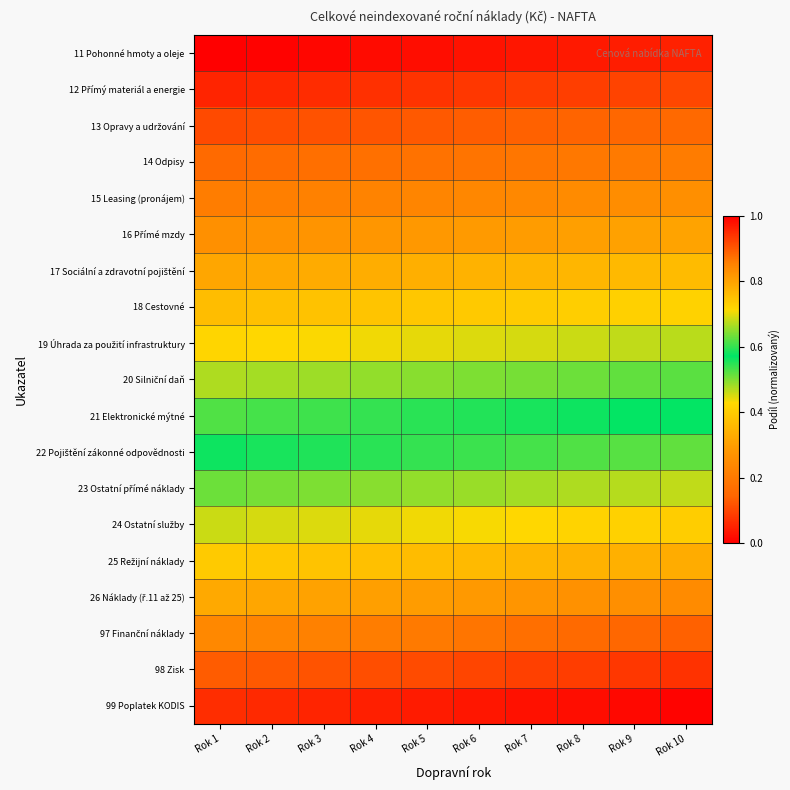

List the series in order of their peak value, highest first.

99 Poplatek KODIS, 98 Zisk, 97 Finanční náklady, 26 Náklady (ř.11 až 25), 25 Režijní náklady, 24 Ostatní služby, 23 Ostatní přímé náklady, 22 Pojištění zákonné odpovědnosti, 21 Elektronické mýtné, 20 Silniční daň, 19 Úhrada za použití infrastruktury, 18 Cestovné, 17 Sociální a zdravotní pojištění, 16 Přímé mzdy, 15 Leasing (pronájem), 14 Odpisy, 13 Opravy a udržování, 12 Přímý materiál a energie, 11 Pohonné hmoty a oleje